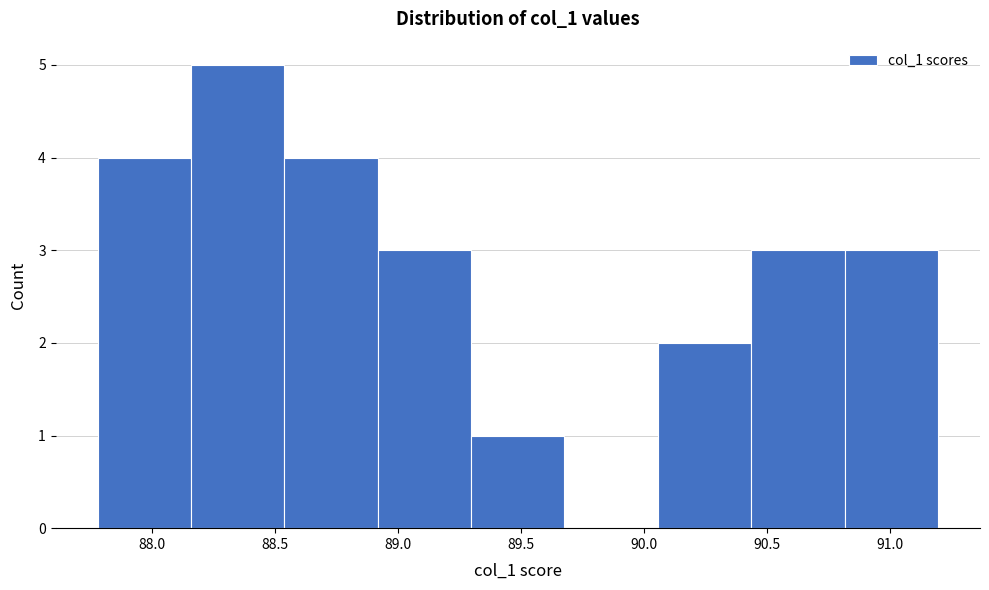

Which range on the x-axis has the tallest bar?

88.15 to 88.55